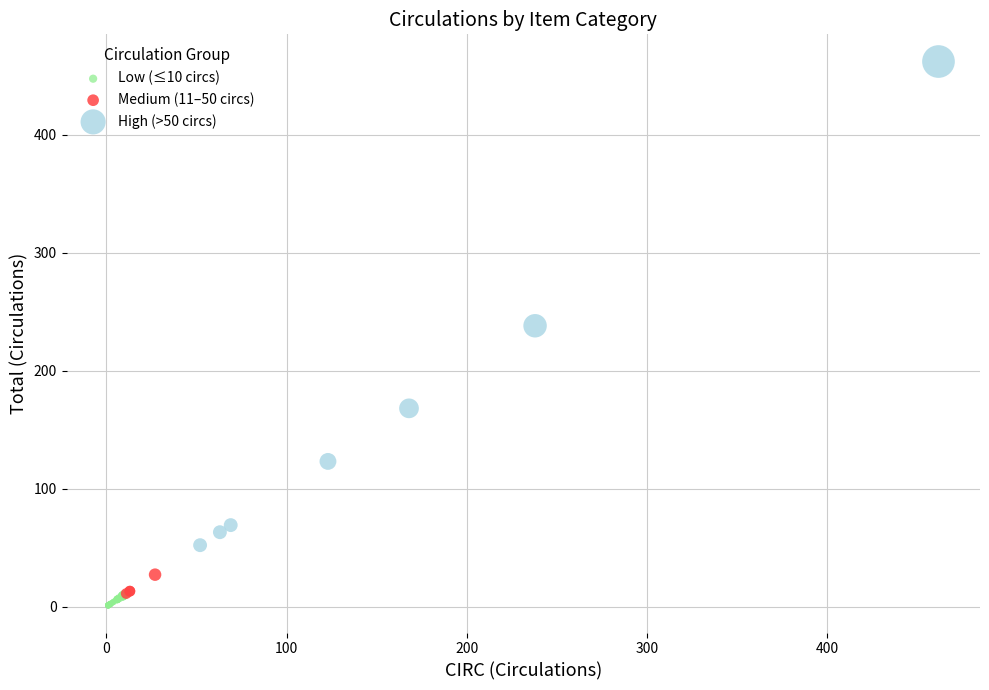

What are all the series names shown in the legend?

Low (≤10 circs), Medium (11–50 circs), High (>50 circs)